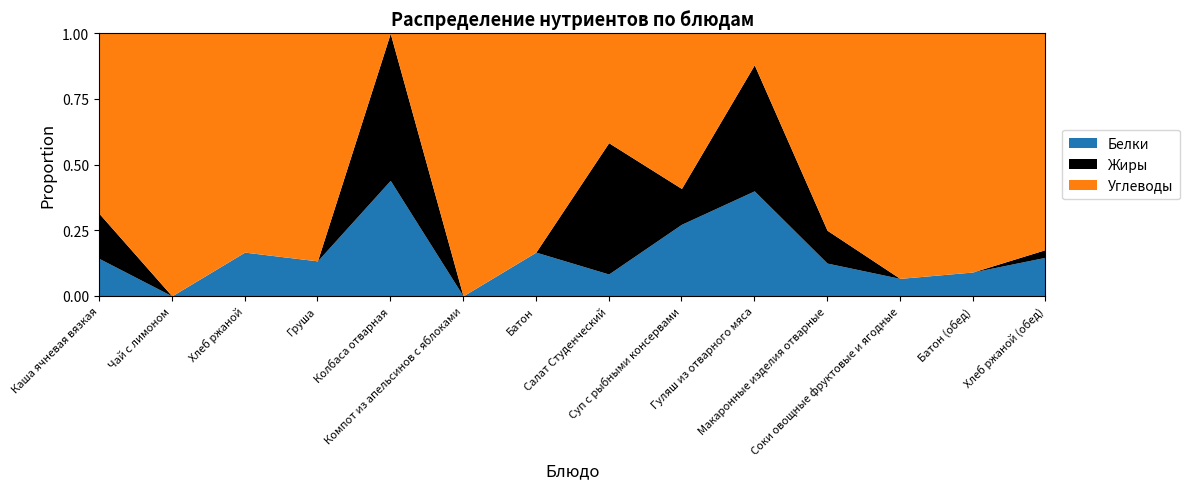

At which category does Углеводы reach its first local valley?

Колбаса отварная